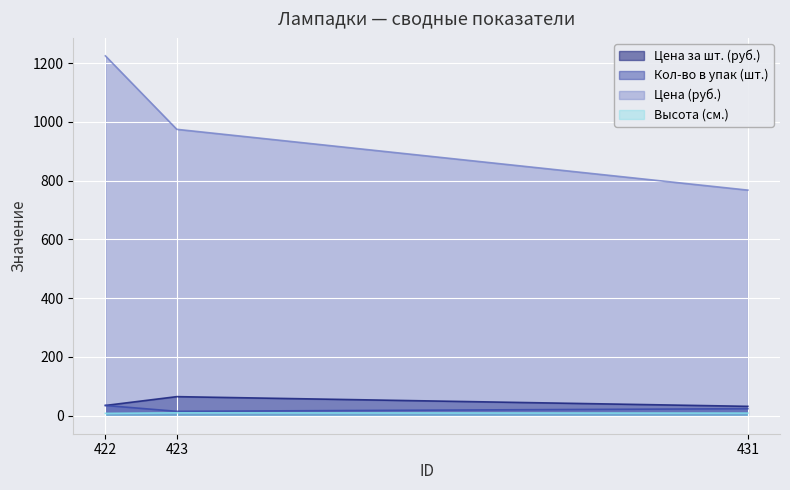

Which series has the largest total across all categories?

Цена (руб.)